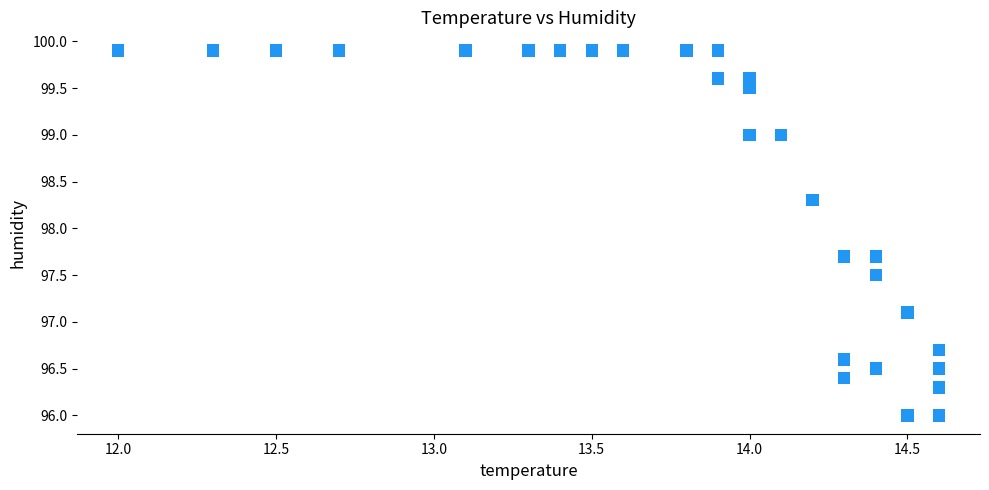

What Y value in the scatter plot is closest to 97?

97.1